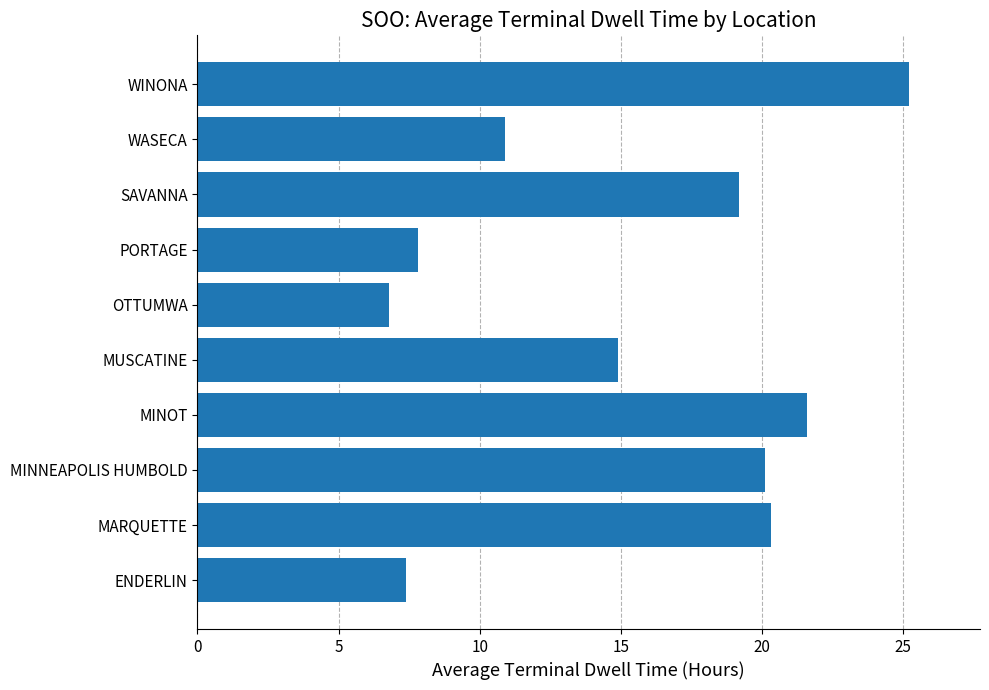

Are the bars grouped side by side (vs. stacked)?

No